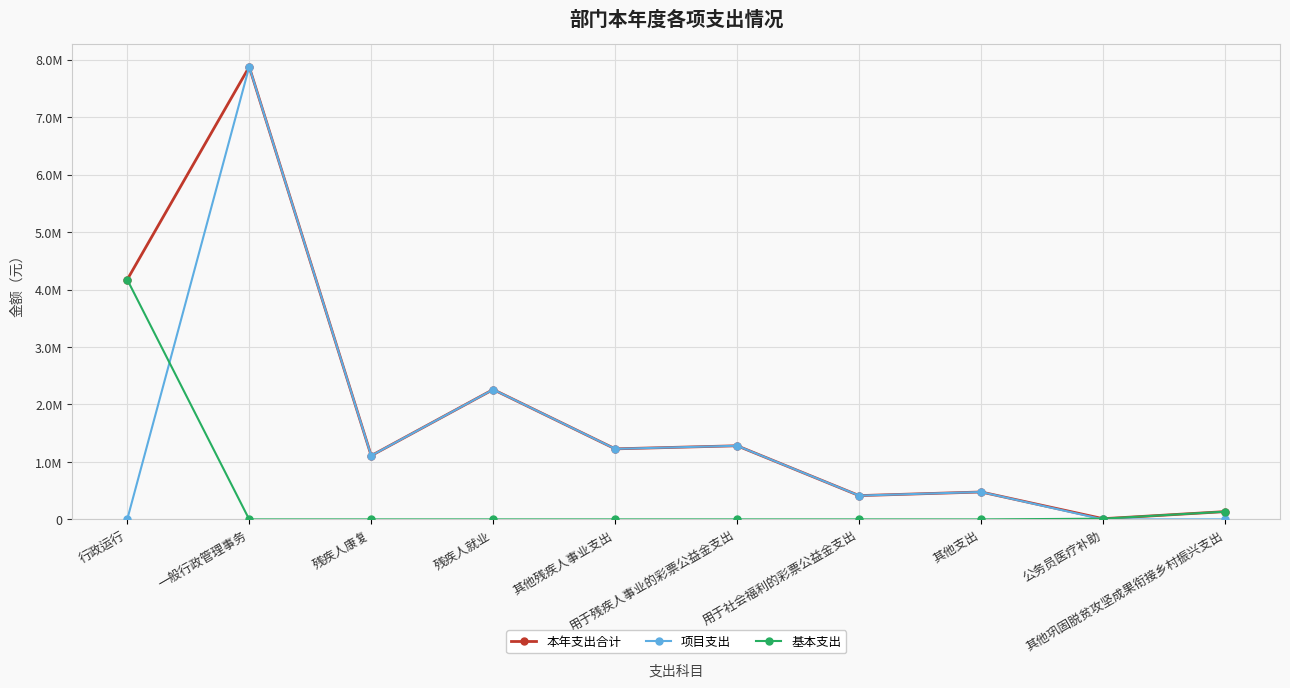

What is the average value of the 项目支出 series?

1464415.9